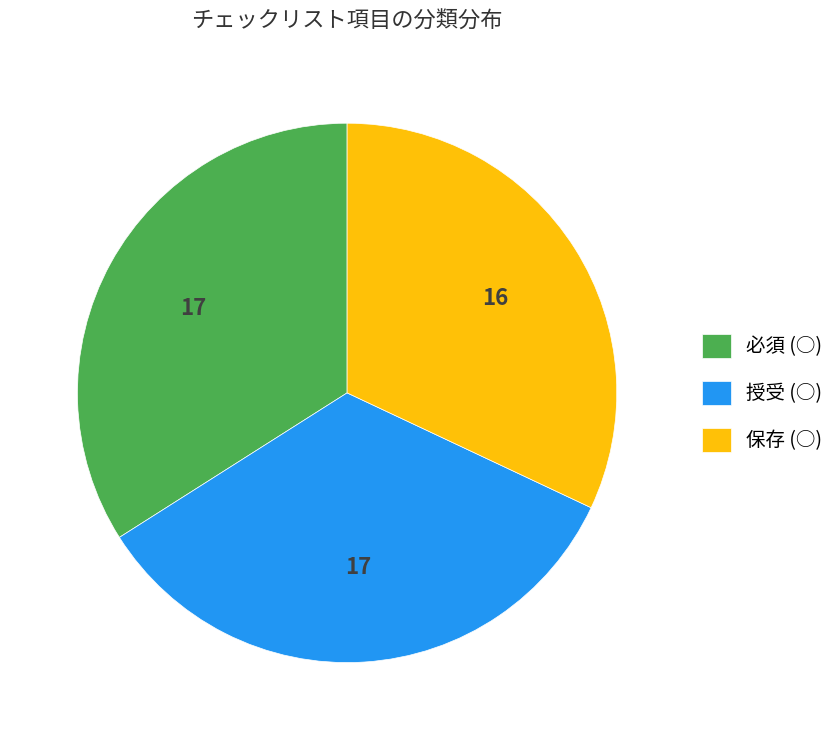

How many slices are in this pie chart?

3